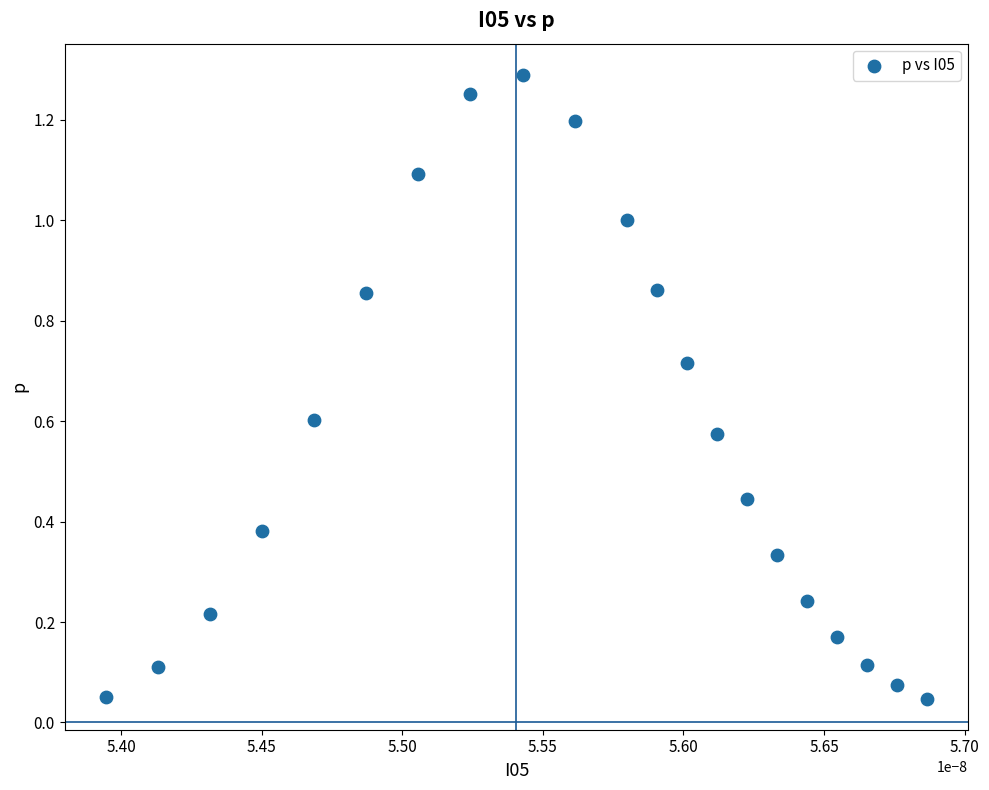

What is the range of Y values (max minus min)?

1.2